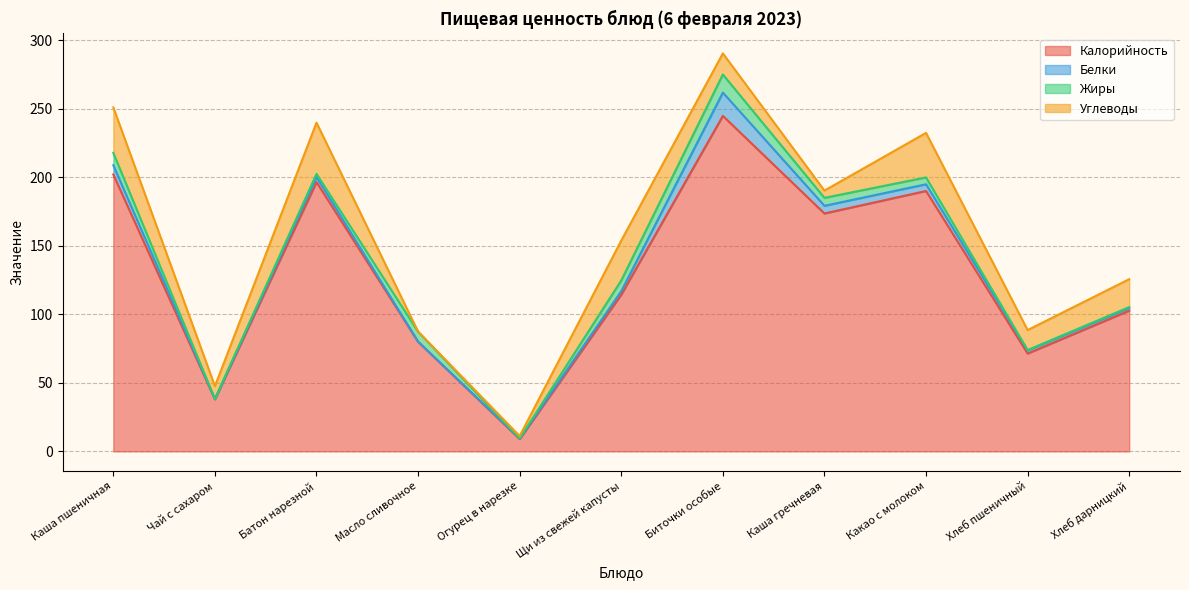

At how many categories does at least one series exceed 106?

6